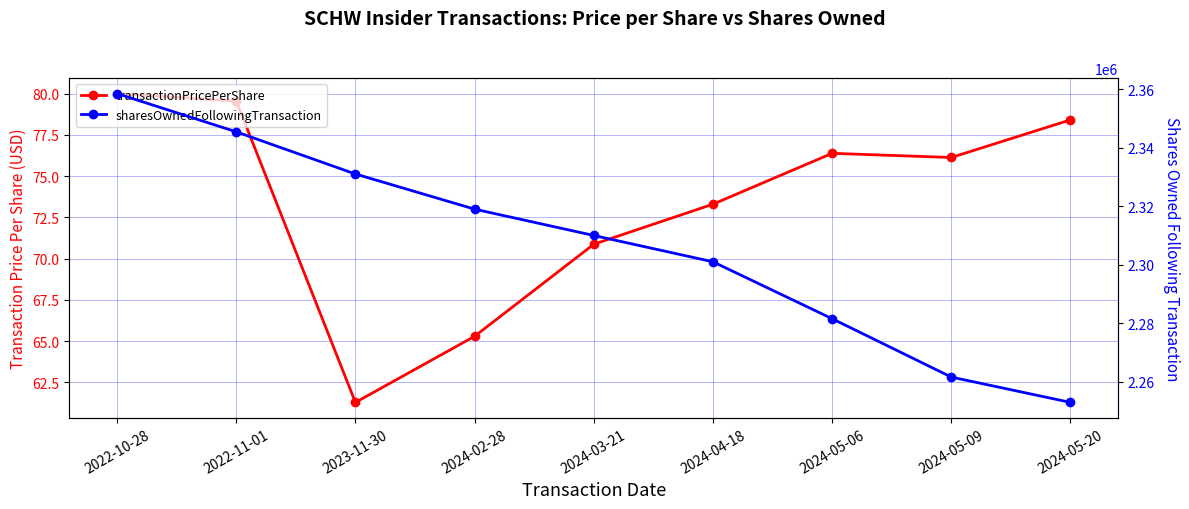

Reading left to right, what are all the values shown in this chart?

transactionPricePerShare: 2022-10-28=80.0	2022-11-01=79.6	2023-11-30=61.3	2024-02-28=65.3	2024-03-21=70.9	2024-04-18=73.3	2024-05-06=76.4	2024-05-09=76.1	2024-05-20=78.4
sharesOwnedFollowingTransaction: 2022-10-28=2358527.0	2022-11-01=2345459.0	2023-11-30=2331030.0	2024-02-28=2319007.0	2024-03-21=2310007.0	2024-04-18=2301007.0	2024-05-06=2281541.0	2024-05-09=2261579.0	2024-05-20=2252914.0